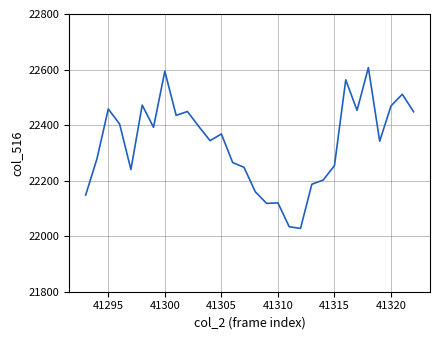

What is the difference between the maximum and minimum values?

579